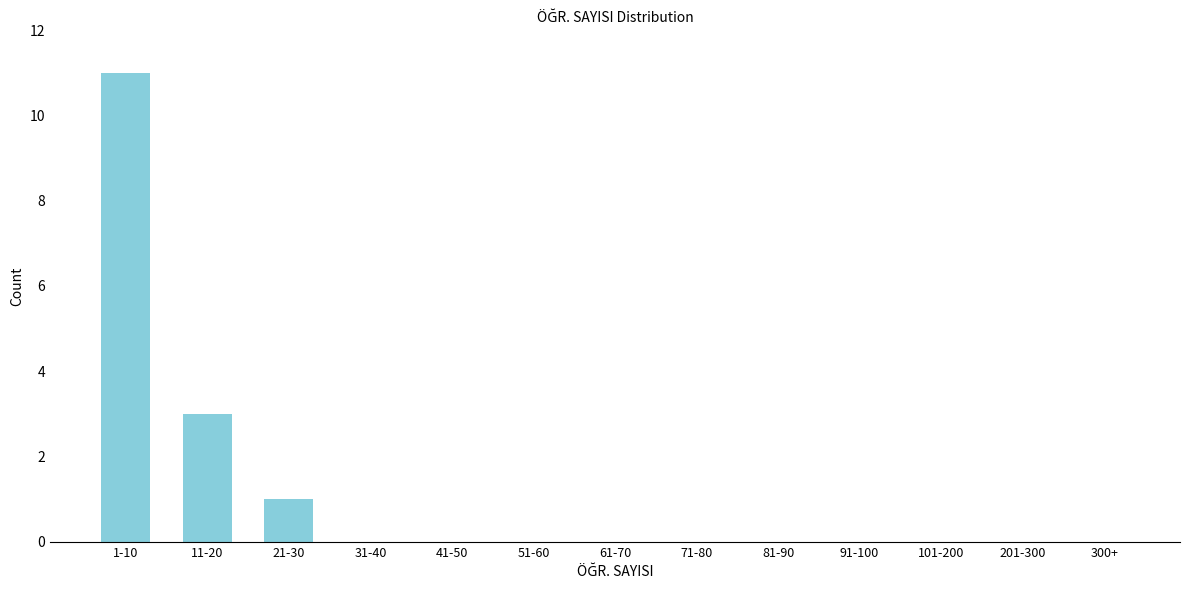

Reading left to right, list all the values displayed in this chart.

1-10=11	11-20=3	21-30=1	31-40=0	41-50=0	51-60=0	61-70=0	71-80=0	81-90=0	91-100=0	101-200=0	201-300=0	300+=0